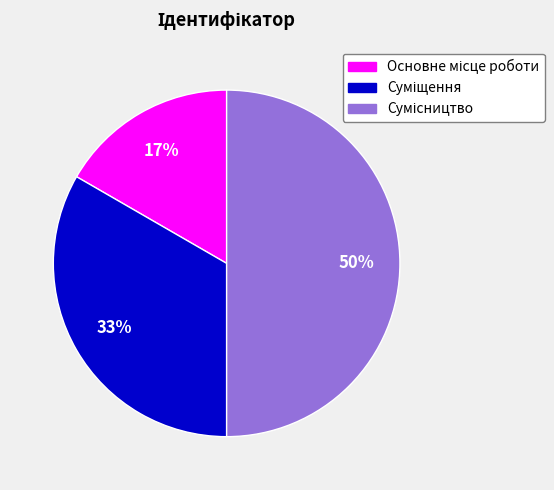

To the nearest percent, what is the difference between the largest and smallest slice percentages?

33%